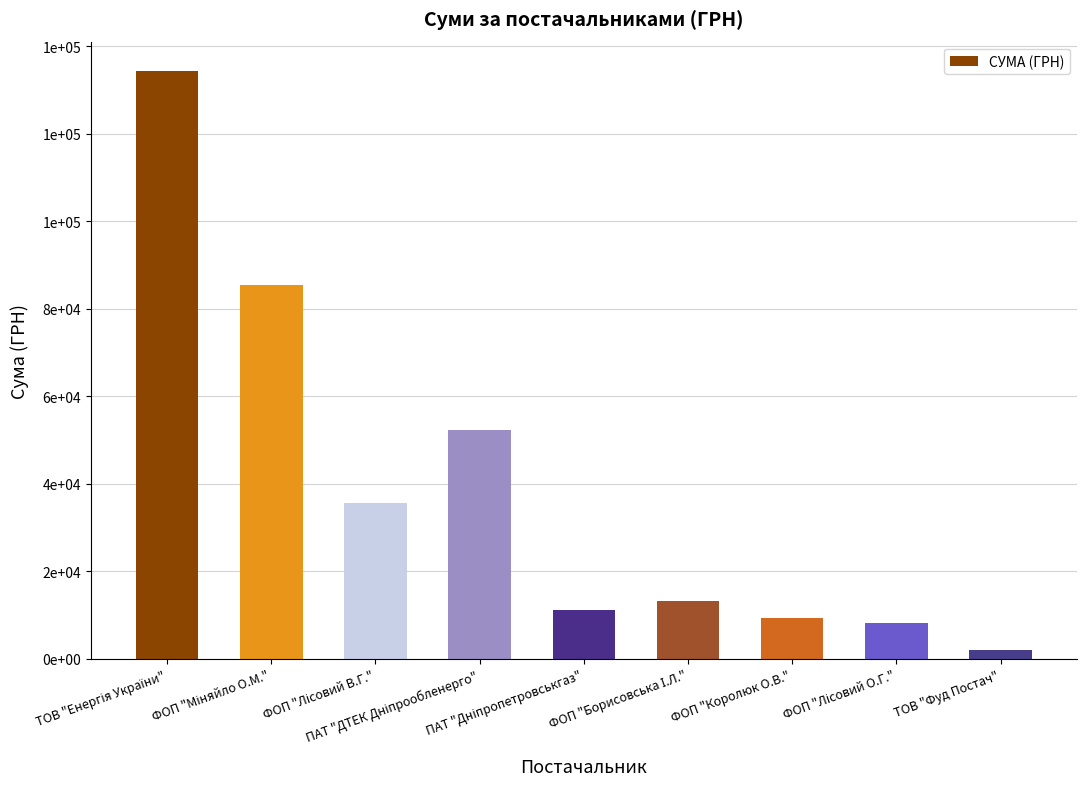

Does the chart contain any negative values?

No